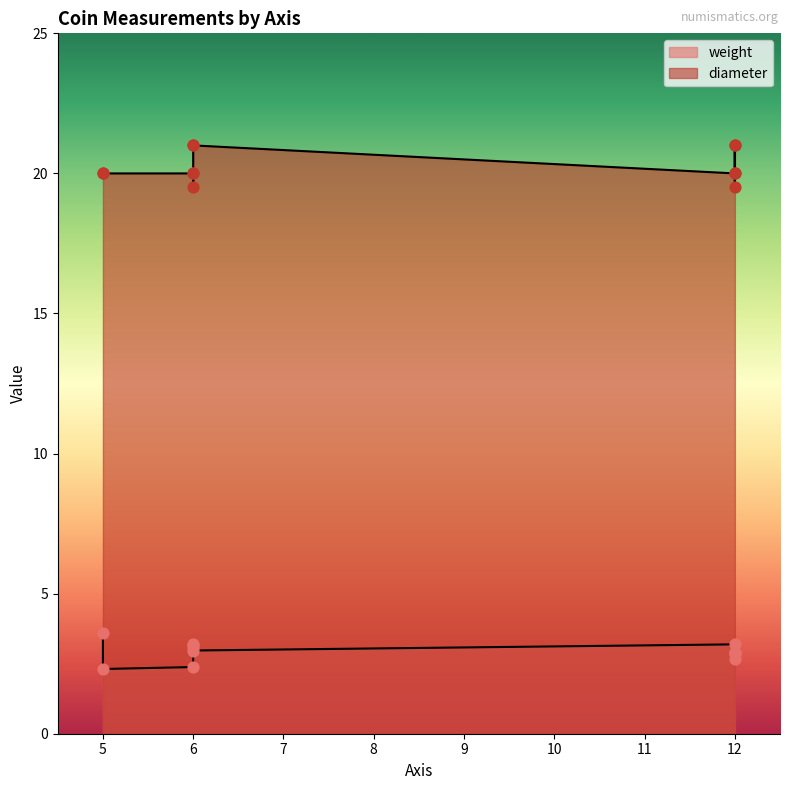

Which series contains the lowest Y value?

weight